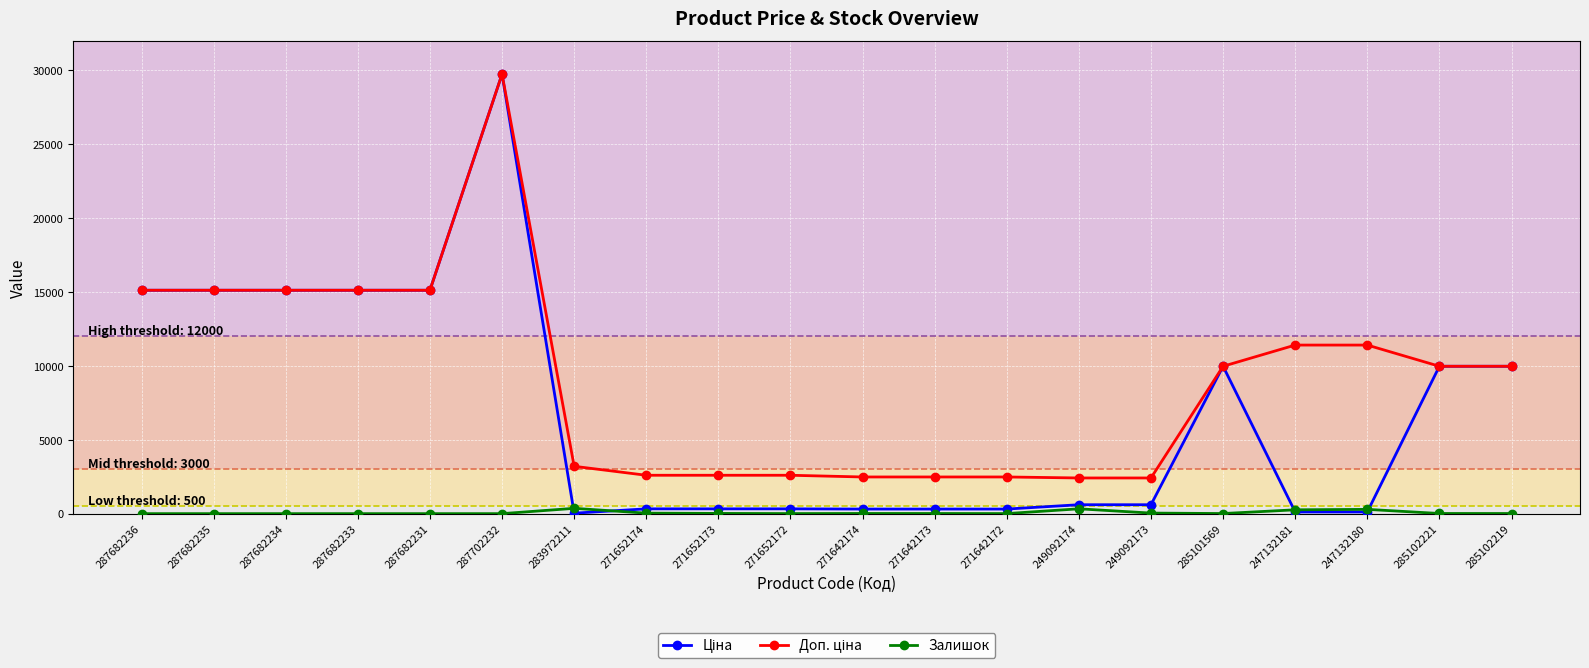

True or false: Залишок has a value of 0.0 at 287682235.

True